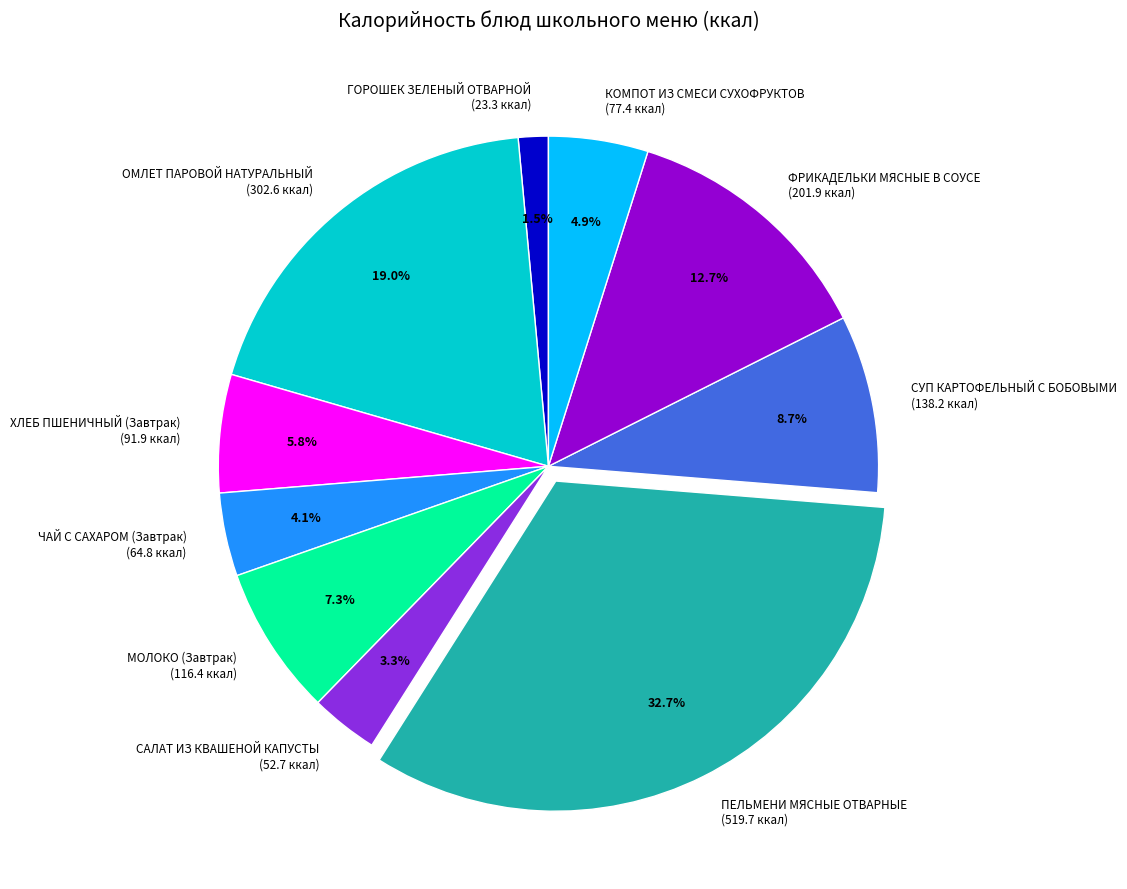

Which slice is the smallest?

ГОРОШЕК ЗЕЛЕНЫЙ ОТВАРНОЙ